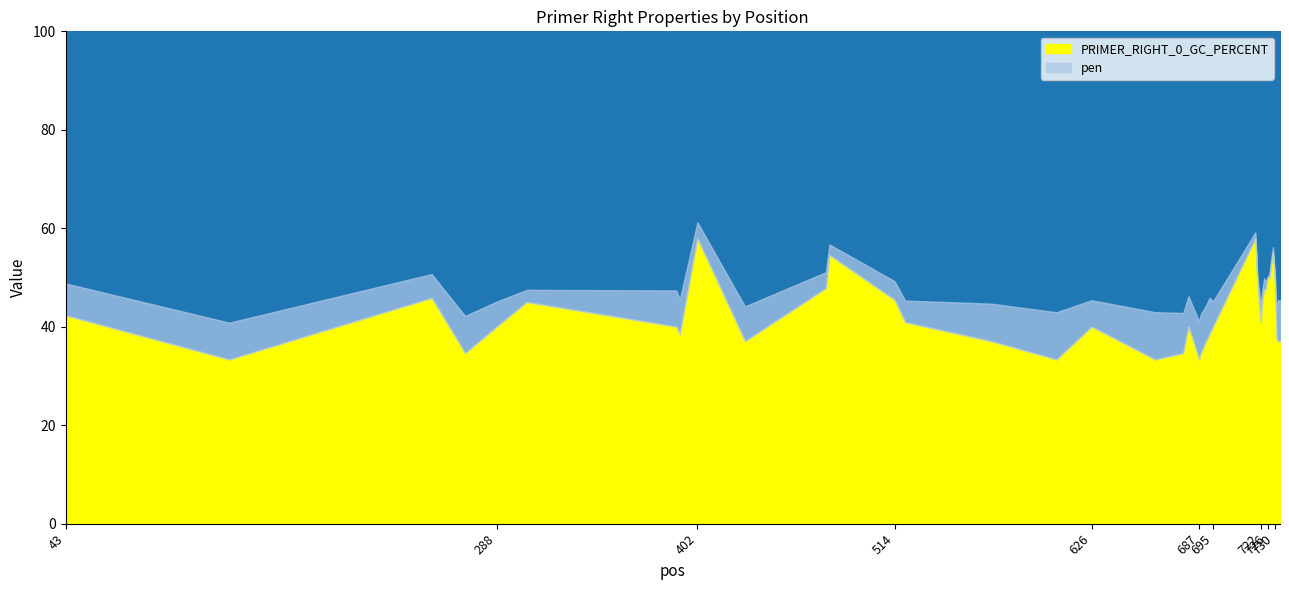

Reading left to right, what are all the values shown in this chart?

PRIMER_RIGHT_0_TM: 59.5	59.5	59.1	58.4	59.9	57.5	57.6	58.9	57.7	60.1	59.7	59.8	58.2	57.6	59.4	57.4	60.4	57.4	57.8	58.8	59.2	58.1	59.7	58.6	60.2	59.7	59.6	57.4	58.5	60.2	58.8	60.5	59.9	60.8	60.2	61.2	59.3	57.5	58.6	58.6
PRIMER_RIGHT_0_GC_PERCENT: 42.3	33.3	45.8	34.6	40.0	45.0	40.0	38.5	57.9	37.0	47.8	54.5	45.5	40.9	37.0	33.3	40.0	33.3	34.6	40.0	33.3	34.6	37.0	38.5	40.0	57.9	50.0	45.0	40.9	45.5	47.6	47.6	50.0	50.0	52.6	55.0	50.0	37.5	37.0	37.0
pen: 6.5	7.5	4.9	7.6	5.1	2.5	7.4	7.1	3.3	7.1	3.3	2.2	3.8	4.4	7.6	9.6	5.4	9.6	8.2	6.2	7.8	7.9	7.3	7.4	5.2	1.3	0.4	2.6	3.5	2.2	2.2	1.5	0.1	0.8	1.2	1.2	0.7	6.5	8.4	8.4